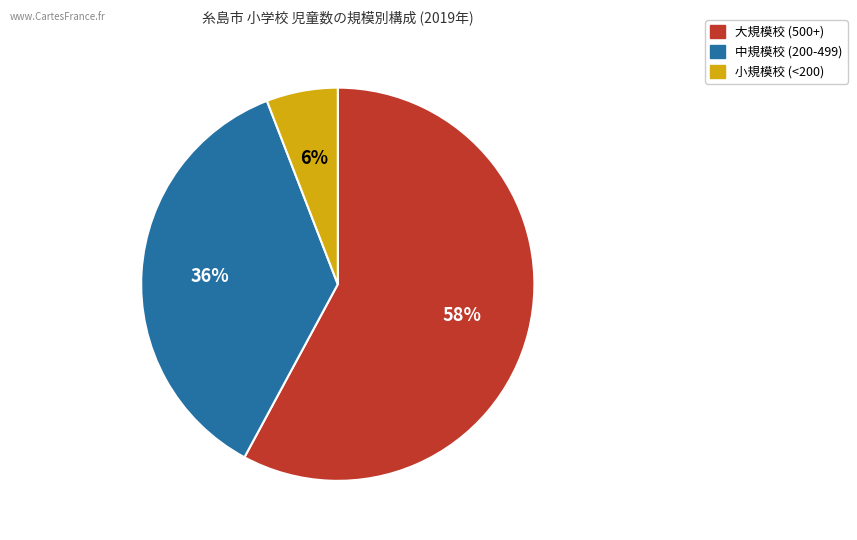

How many slices are in this pie chart?

3